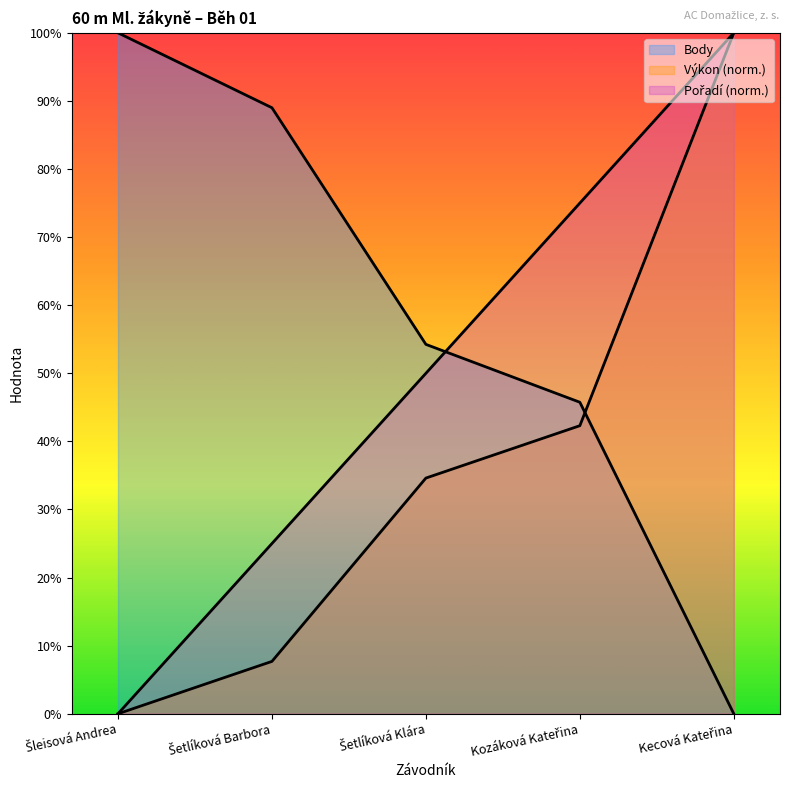

How many series are shown in this chart?

3